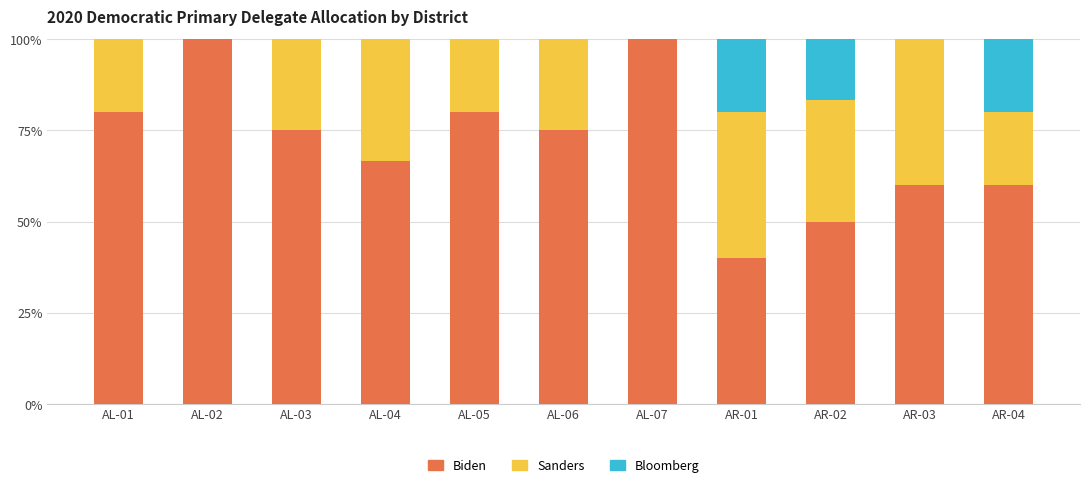

True or false: Biden has a value of 100.0 at AL-07.

True